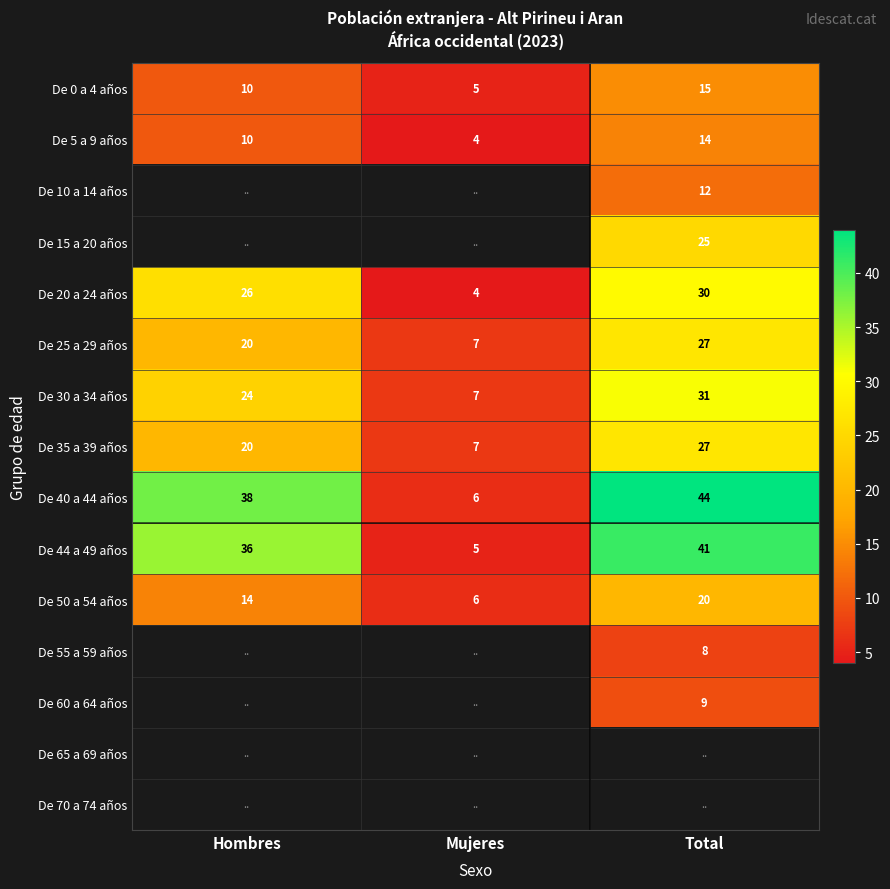

True or false: De 35 a 39 años has a value of 20 at Hombres.

True